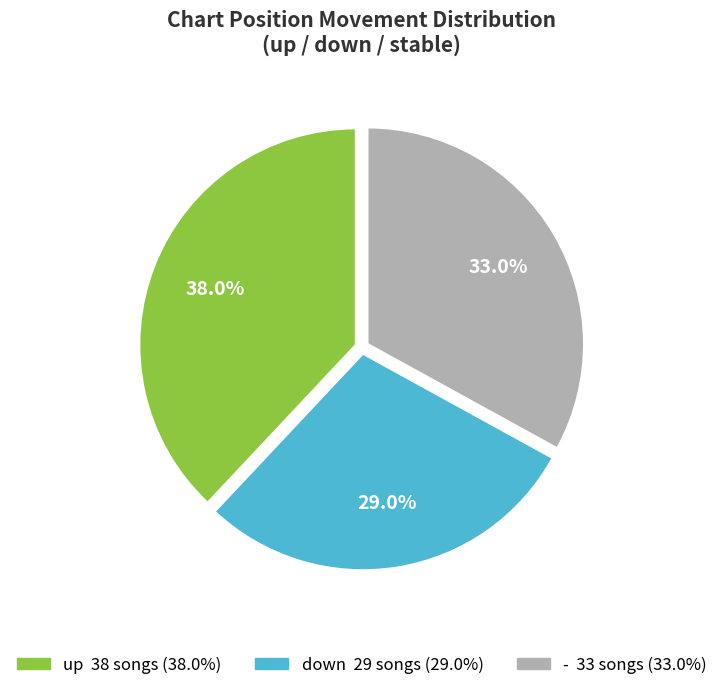

How many segments does this pie chart have?

3